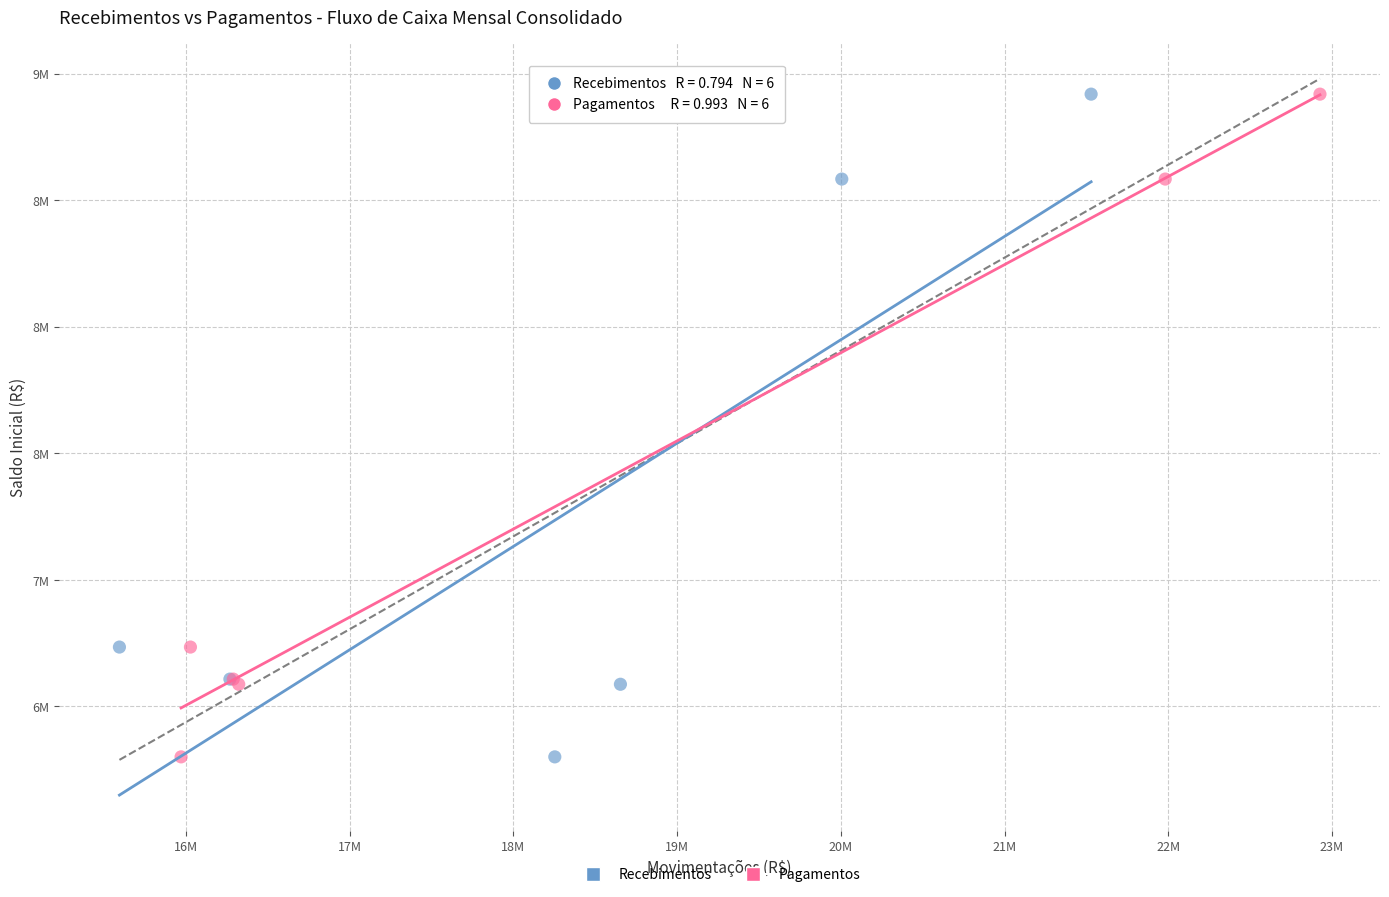

What are all the series names shown in the legend?

Recebimentos, Pagamentos